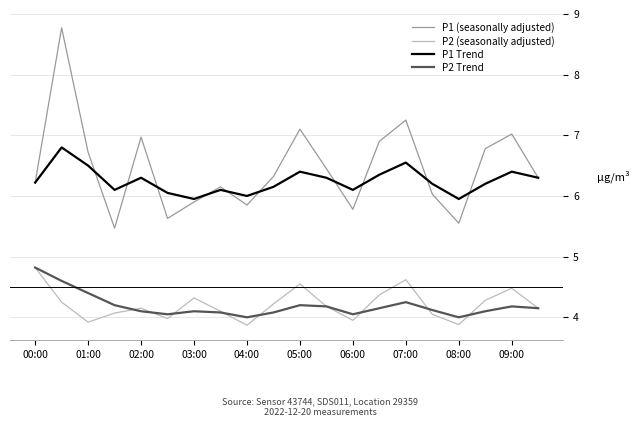

True or false: P1 (seasonally adjusted) and P2 (seasonally adjusted) intersect in this chart.

False